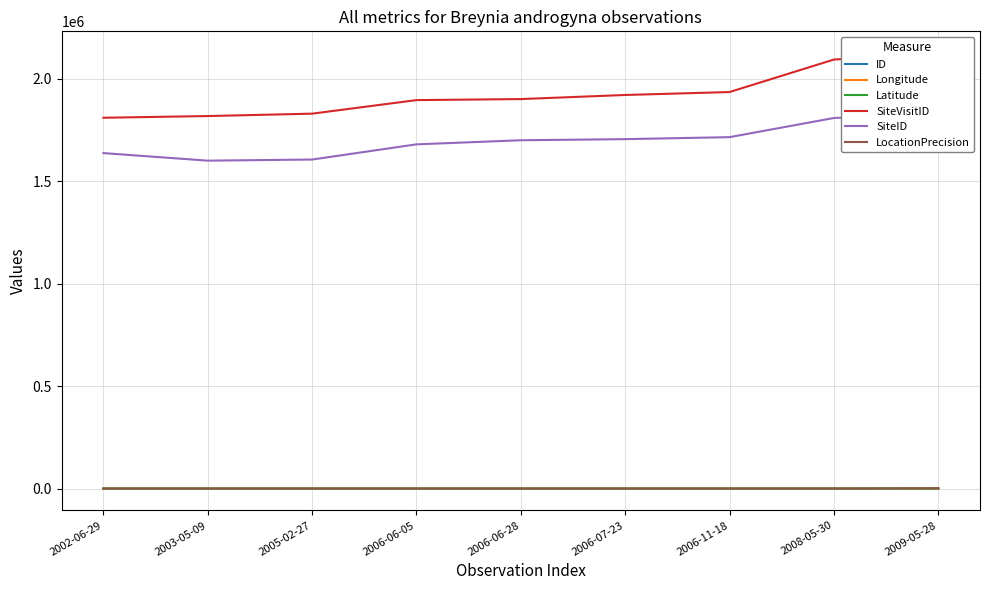

The LocationPrecision series shows 50.4 at 2005-02-27. True or false?

False